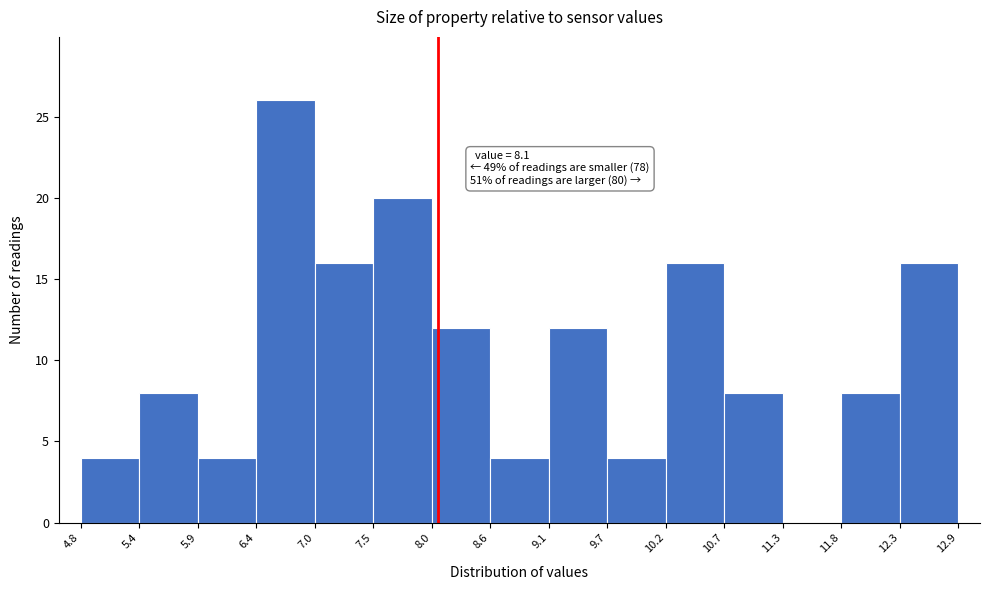

Which range on the x-axis has the tallest bar?

6.4 to 7.0